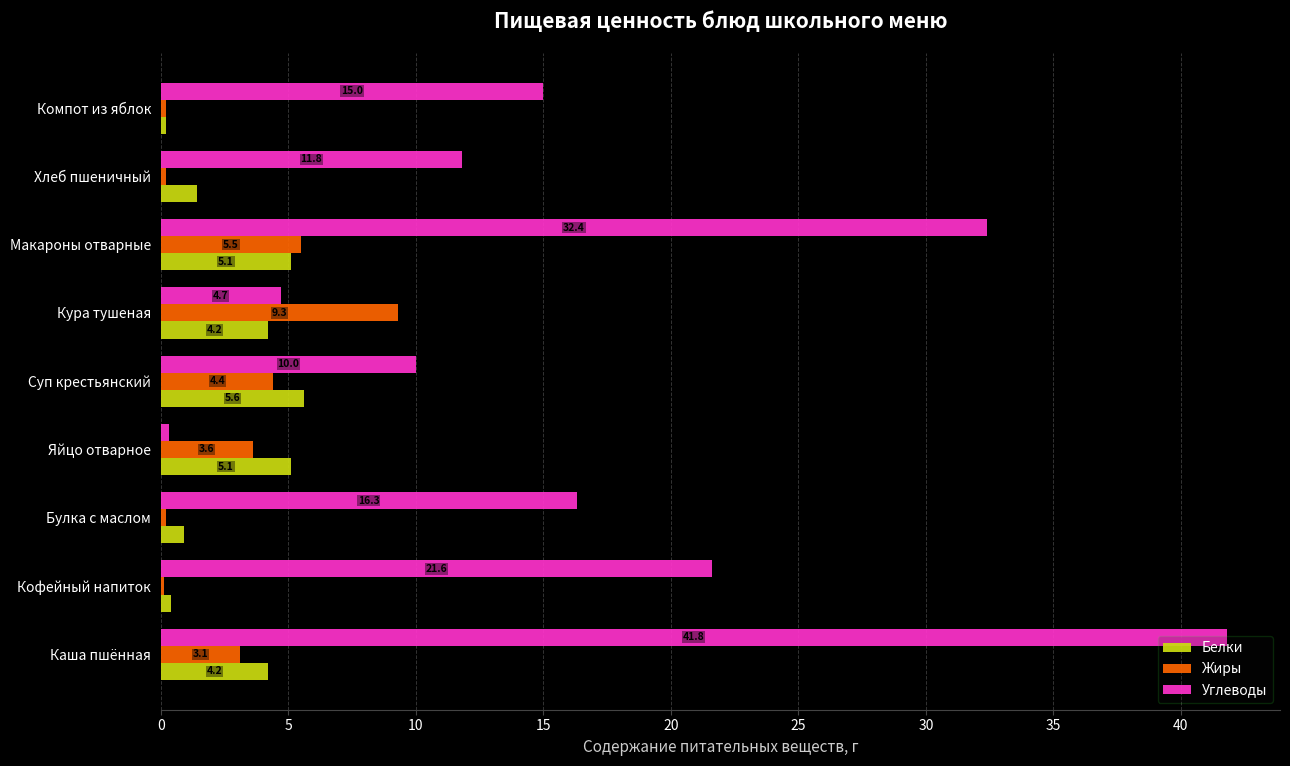

True or false: Углеводы has a value of 10.0 at Суп крестьянский.

True